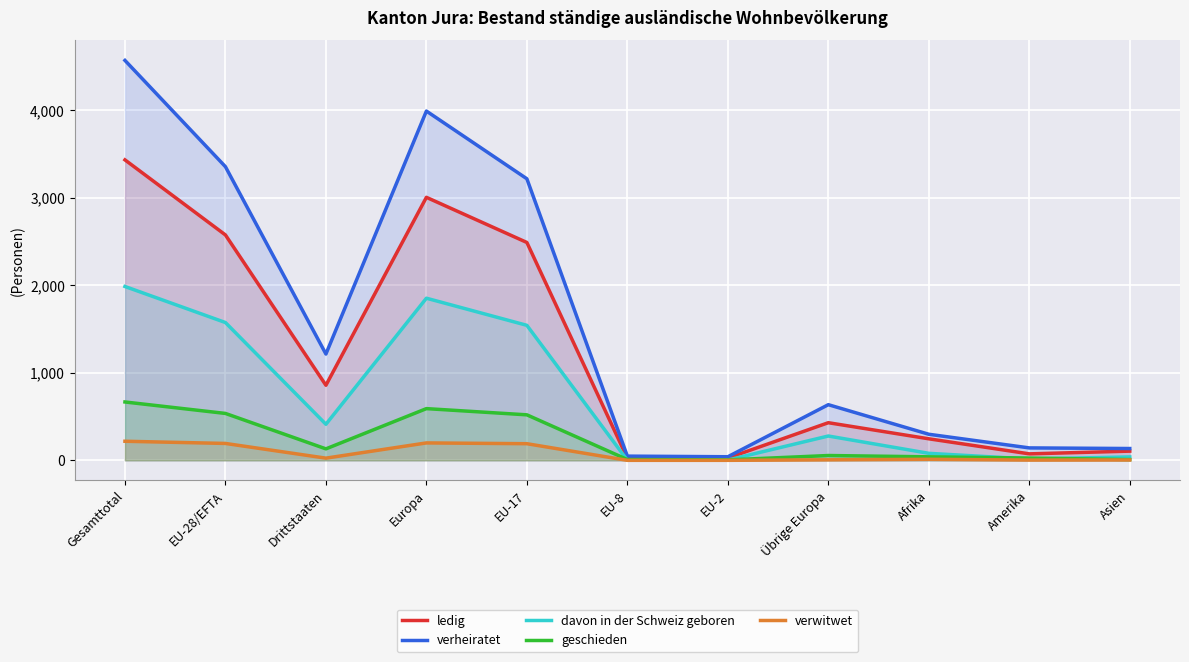

True or false: ledig has a value of 858 at Drittstaaten.

True